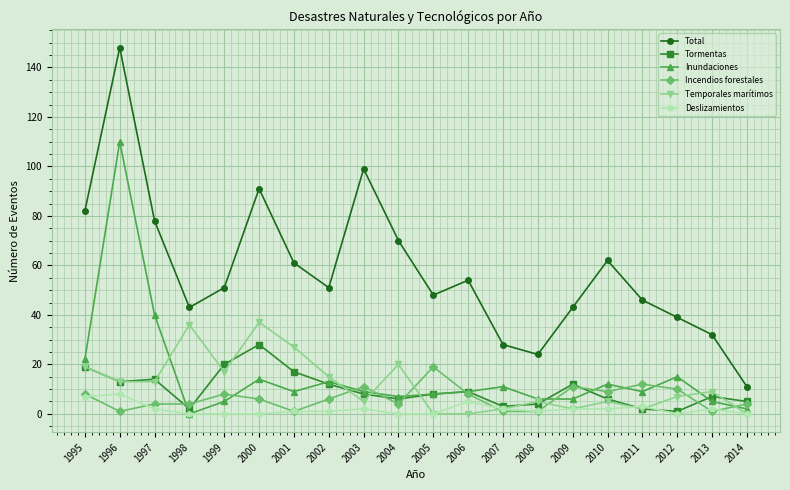

Which category has the highest value across all series?

1996